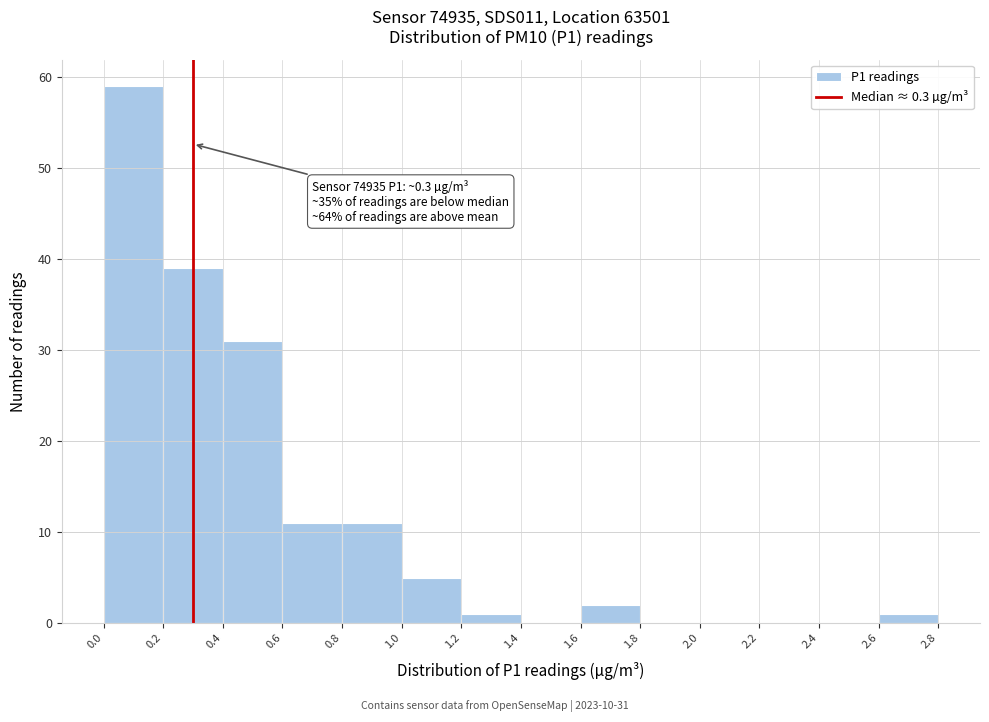

Which range on the x-axis has the tallest bar?

0.0 to 0.2